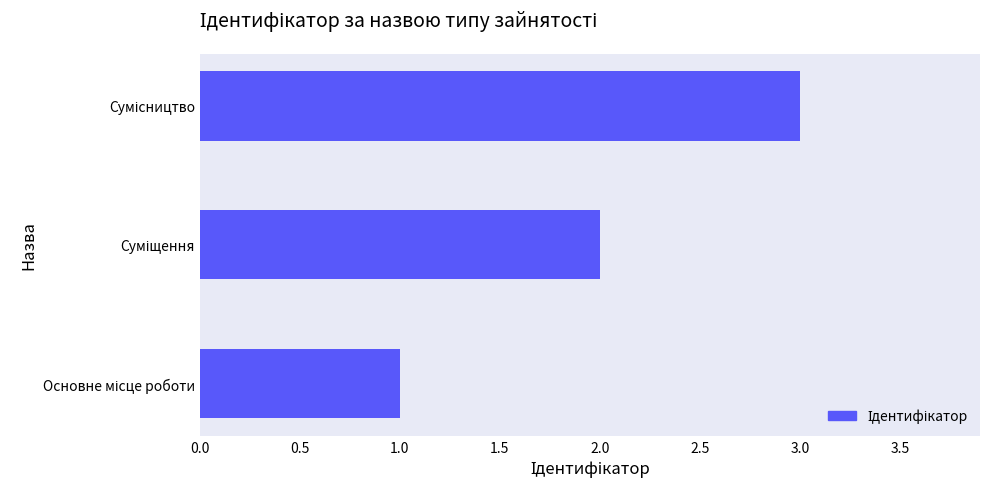

What is the sum of all values?

6